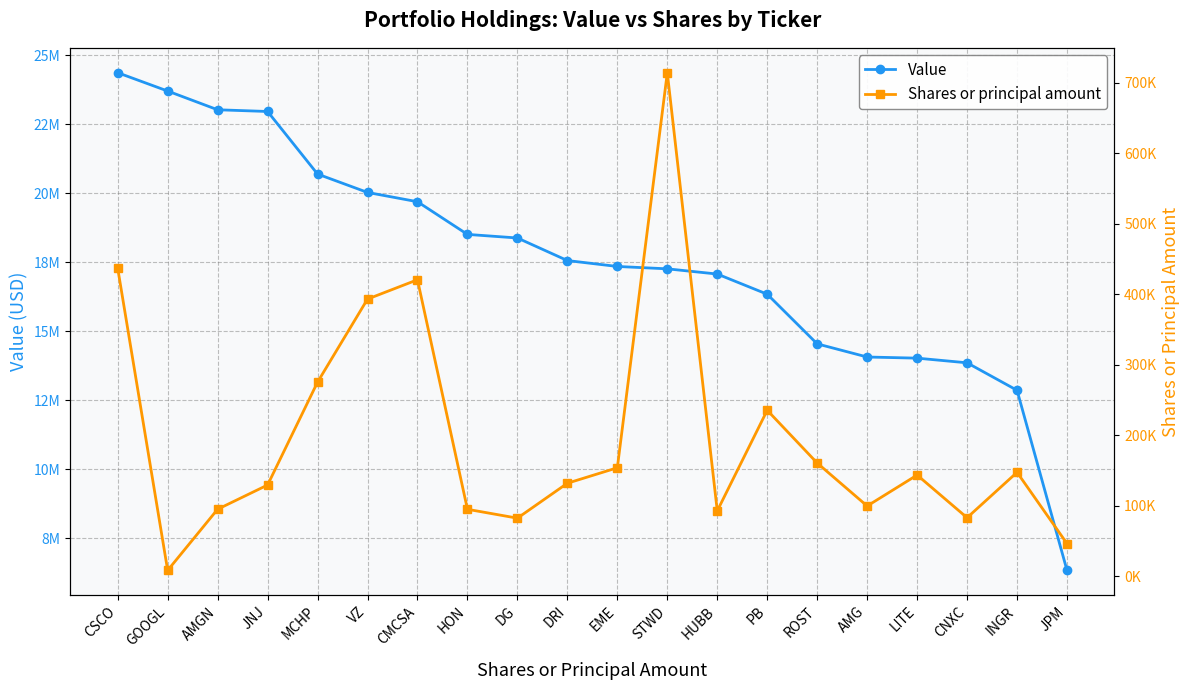

How many categories are shown in the chart?

20